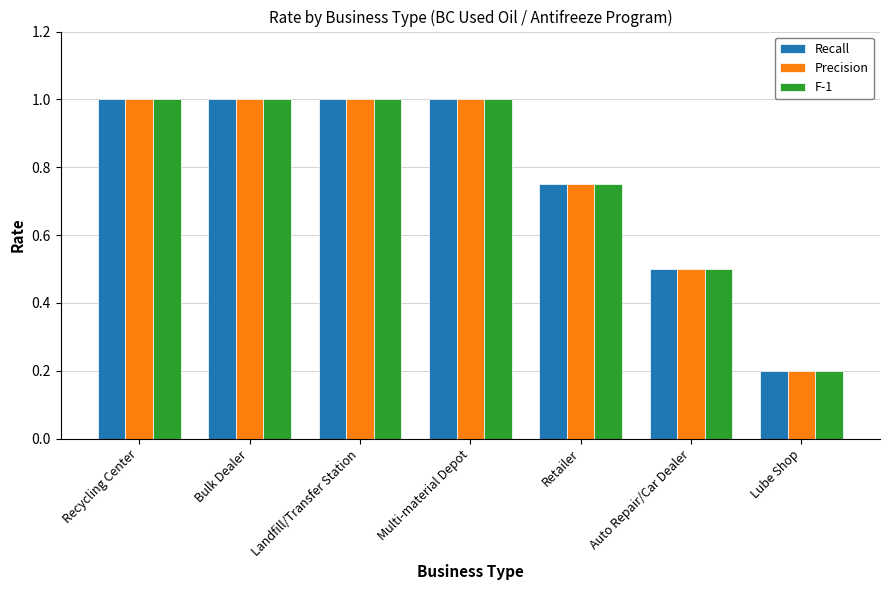

What value does the Recall series have at Auto Repair/Car Dealer?

0.5